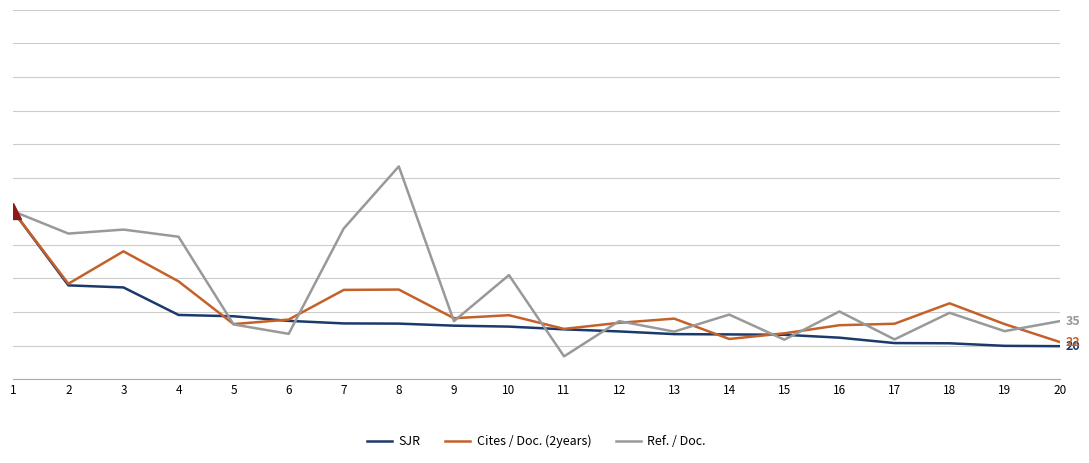

Which series has the largest range (max minus min)?

Ref. / Doc.